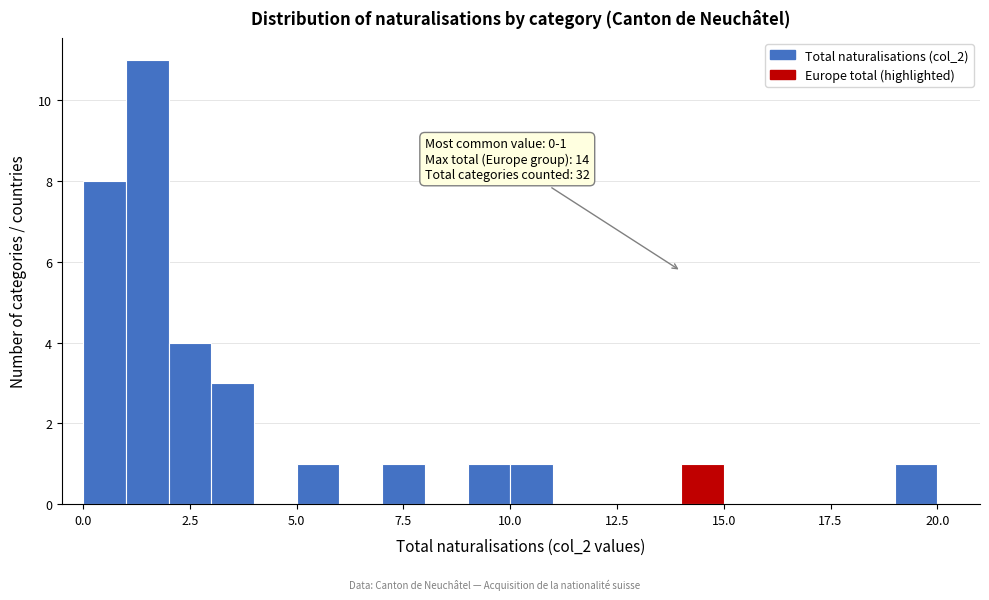

Read against the x-axis, roughly where is the centre of the tallest bar?

1.5